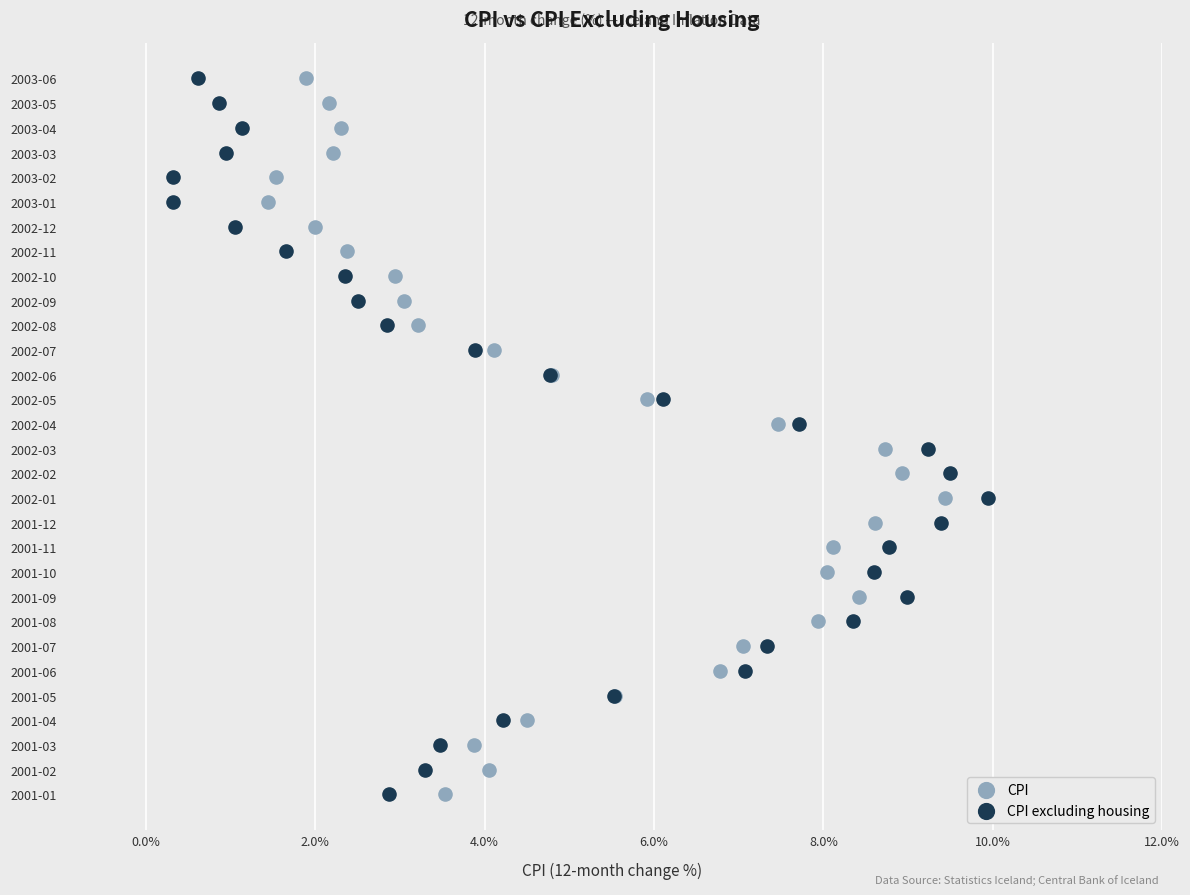

What are all the series names shown in the legend?

CPI, CPI excluding housing